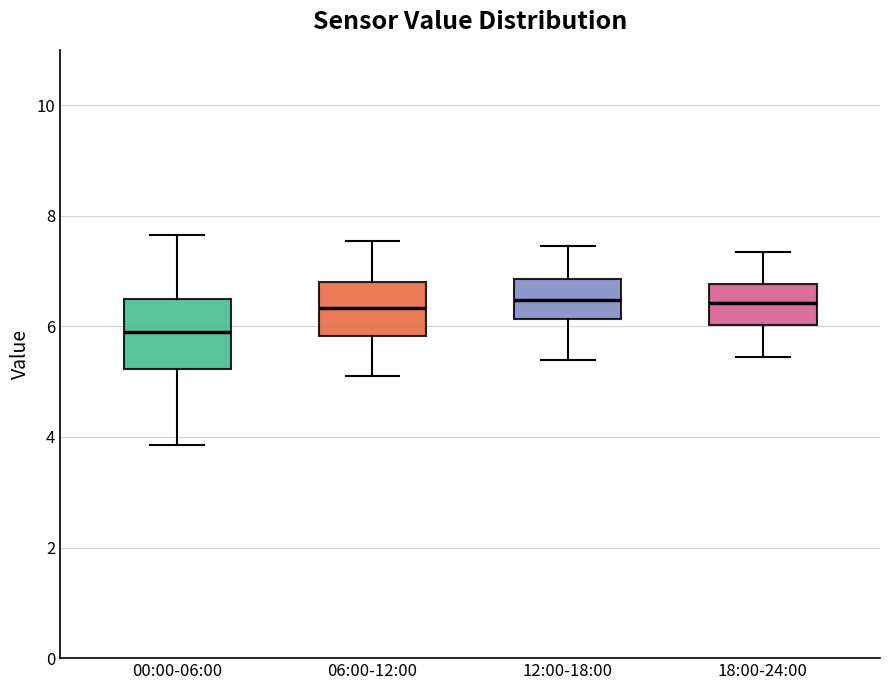

Reading left to right, read every box against the y-axis: the position of its median line, the range the box covers, and the ends of its whiskers. The values are not printed on the chart, so give them approximately, as read against the axis.

00:00-06:00: median 6.0, box 5.2 to 6.4, whiskers 3.8 to 7.6
06:00-12:00: median 6.4, box 5.8 to 6.8, whiskers 5.2 to 7.6
12:00-18:00: median 6.4, box 6.2 to 6.8, whiskers 5.4 to 7.4
18:00-24:00: median 6.4, box 6.0 to 6.8, whiskers 5.4 to 7.4